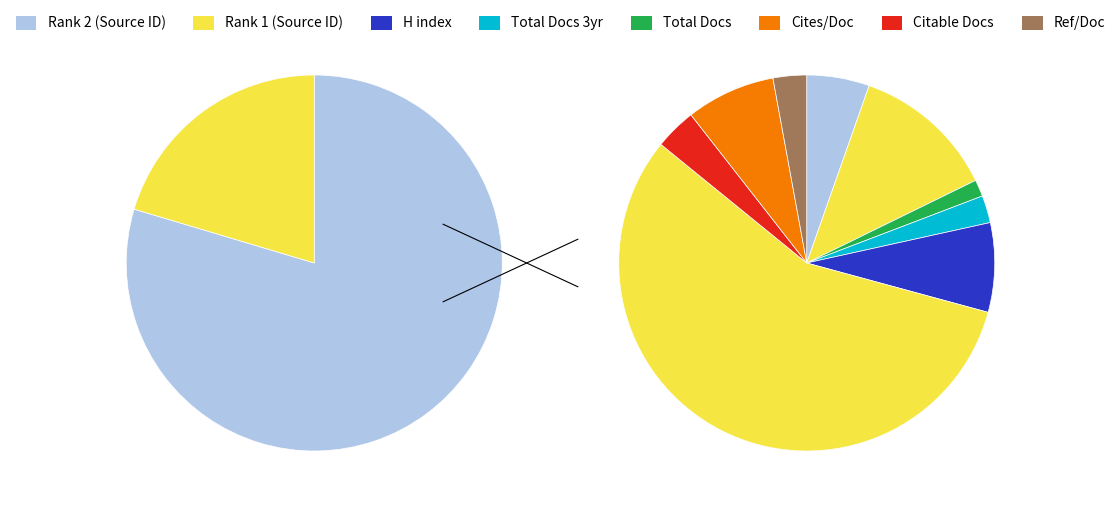

Combined, what portion of the pie is Rank 2 and Rank 1?

100.0%